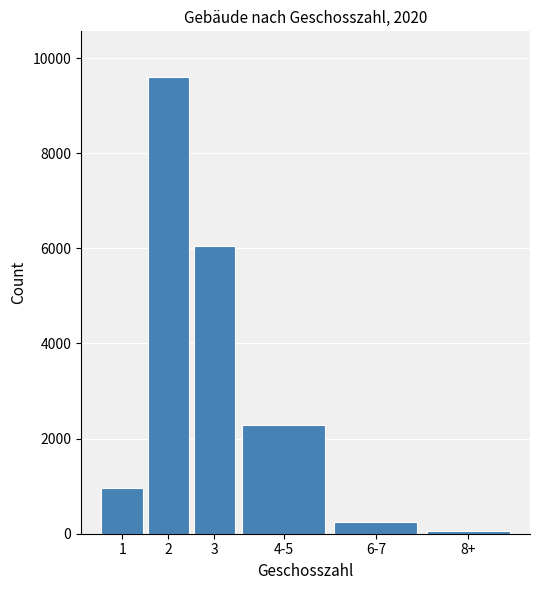

Reading right to left, transcribe all the data shown in this chart.

8+=61	6-7=242	4-5=2296	3=6055	2=9603	1=962